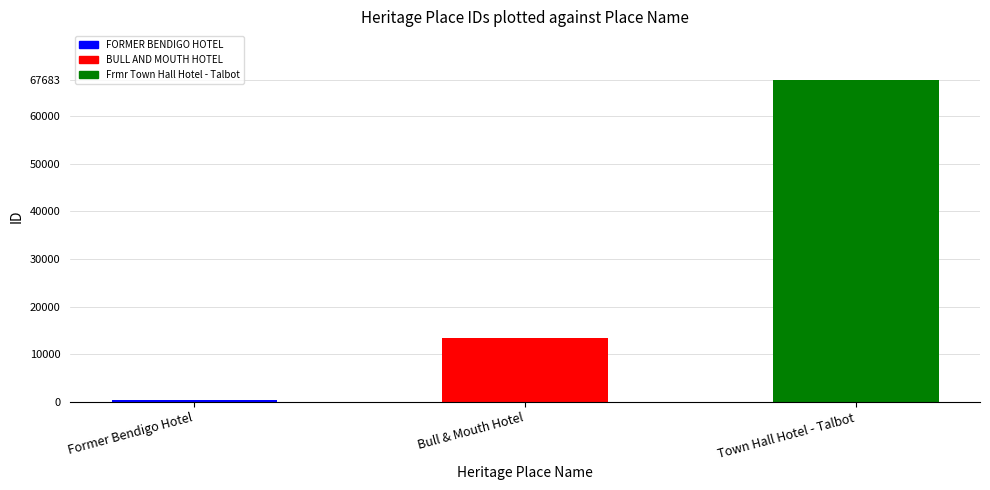

At which category does the chart reach its peak across all series?

Frmr Town Hall Hotel - Talbot